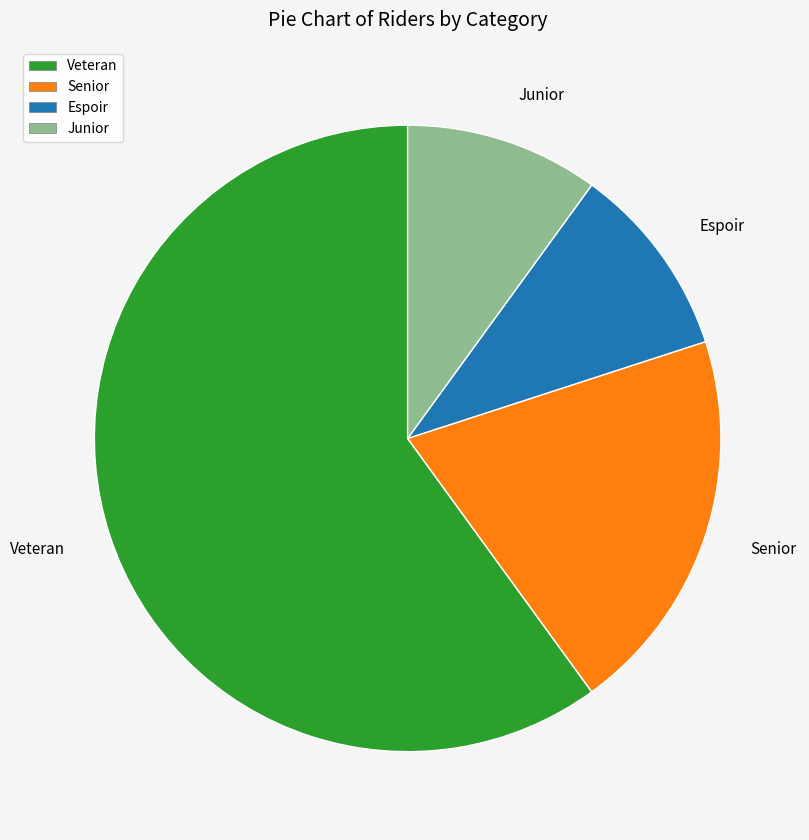

The Veteran slice represents 54% of the pie. True or false?

False